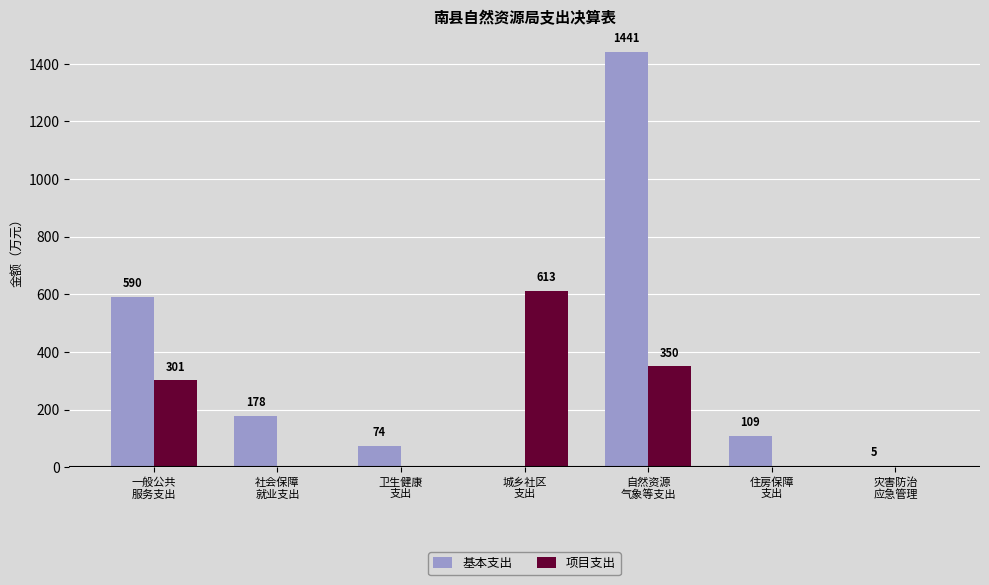

Is the value of 项目支出 at 一般公共
服务支出 greater than the value of 基本支出 at 卫生健康
支出?

Yes